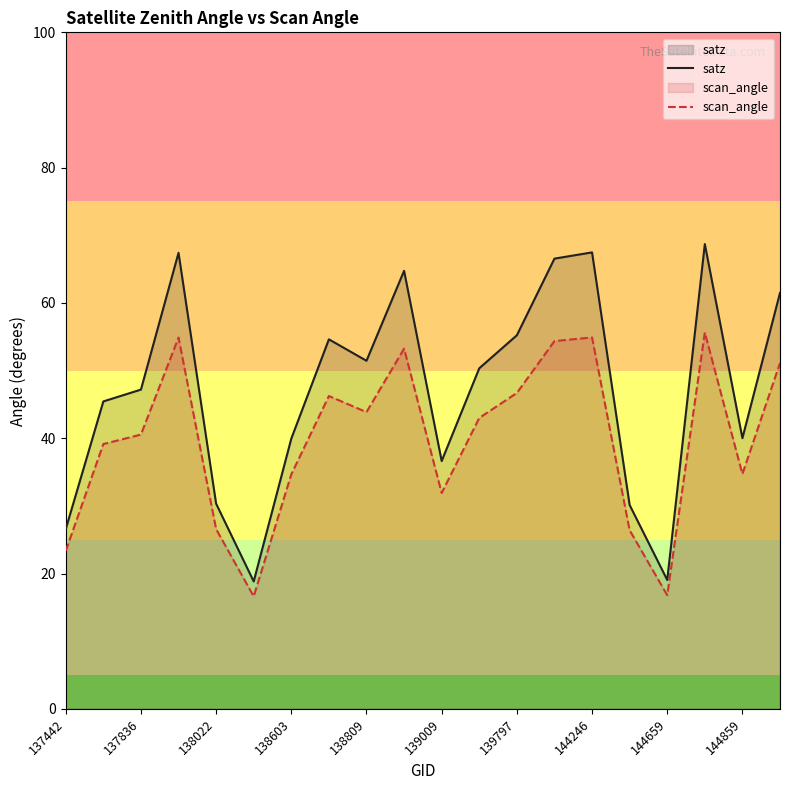

Which series has the largest range (max minus min)?

satz